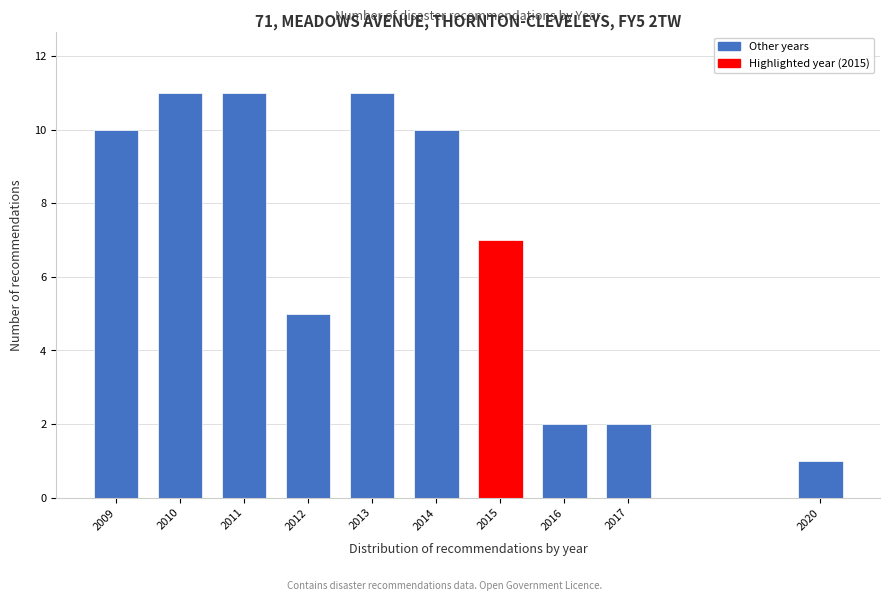

Reading left to right, list all the values displayed in this chart.

2009=10	2010=11	2011=11	2012=5	2013=11	2014=10	2015=7	2016=2	2017=2	2020=1